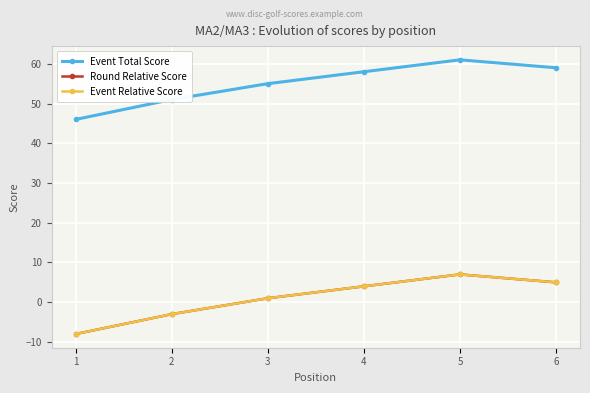

Where is the first local maximum for Event Relative Score?

5